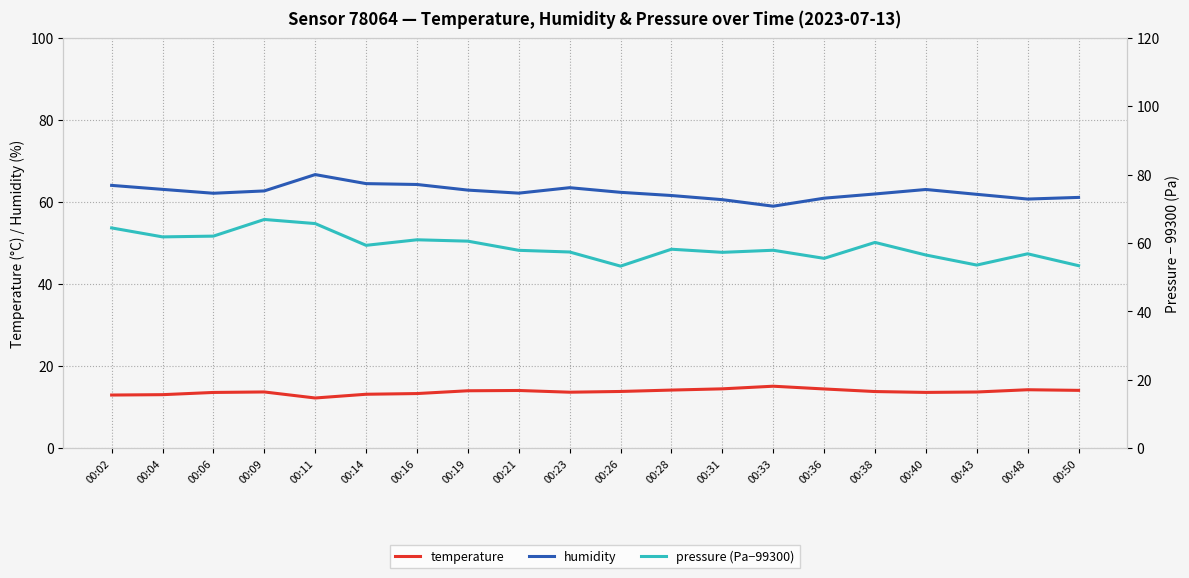

What is the difference between the highest and lowest values at 00:19?

48.9